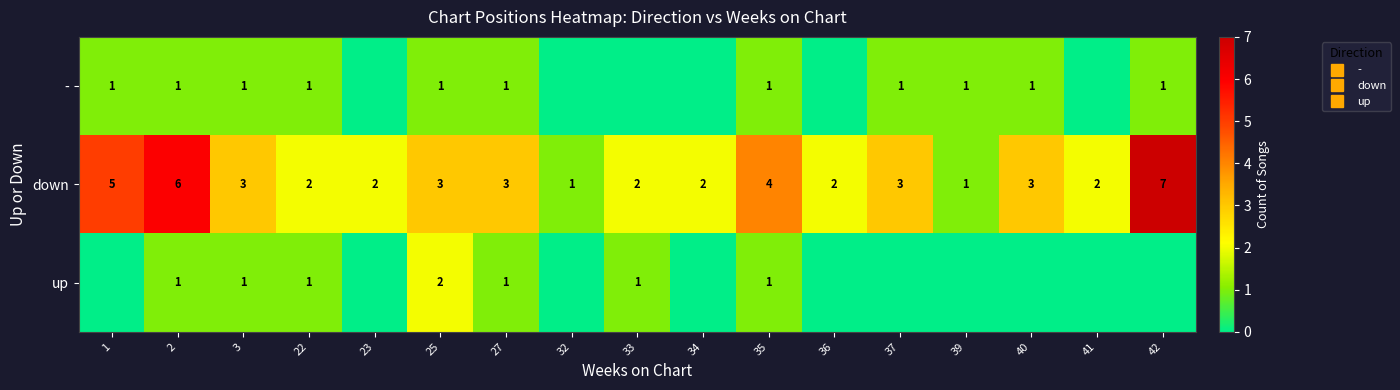

At which label does up reach its minimum?

1